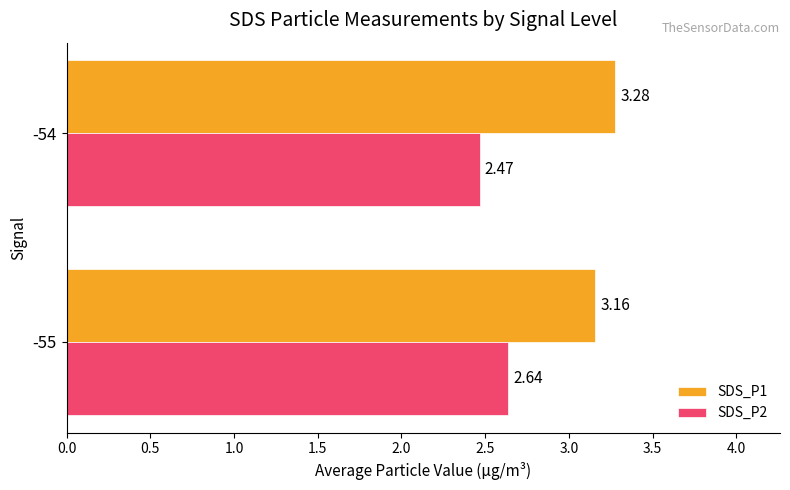

Is the value of SDS_P1 at -54 greater than the value of SDS_P2 at -55?

Yes